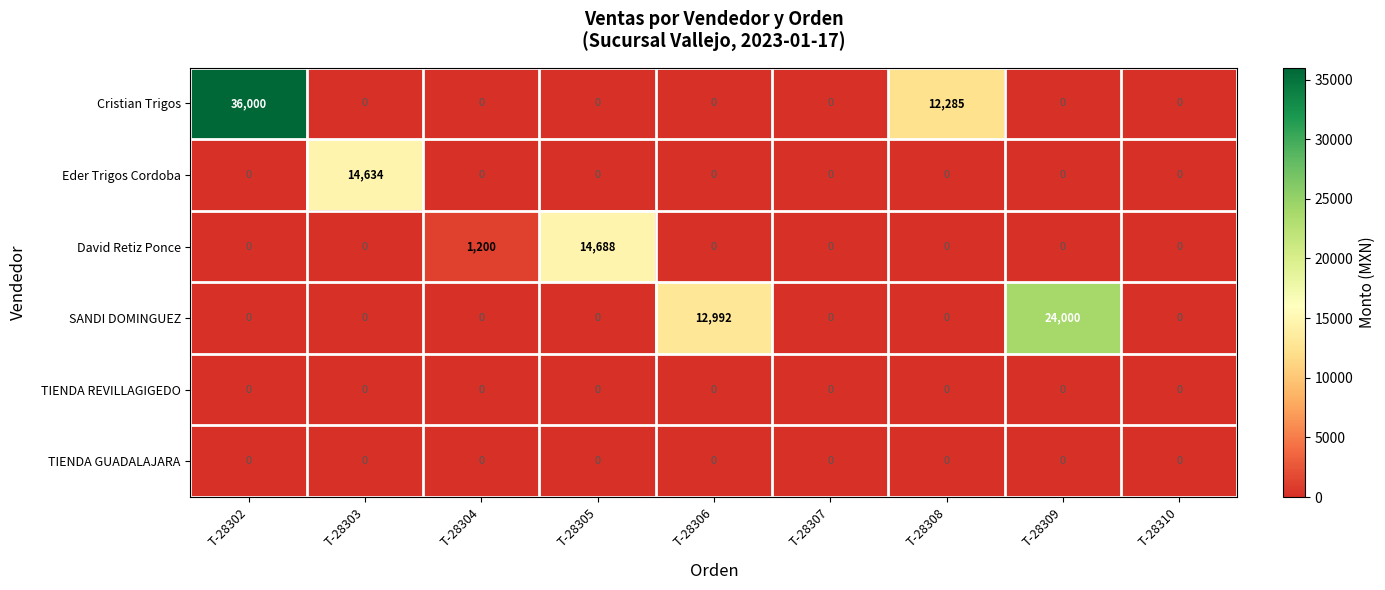

At which category is the sum across all series the highest?

T-28302